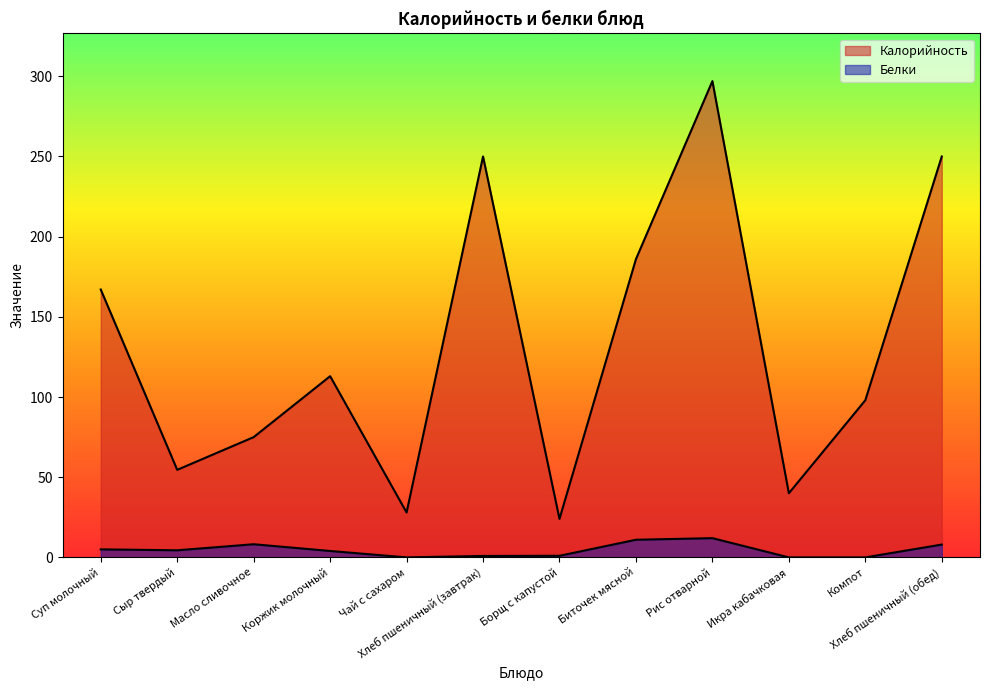

Which series has the largest range (max minus min)?

Калорийность